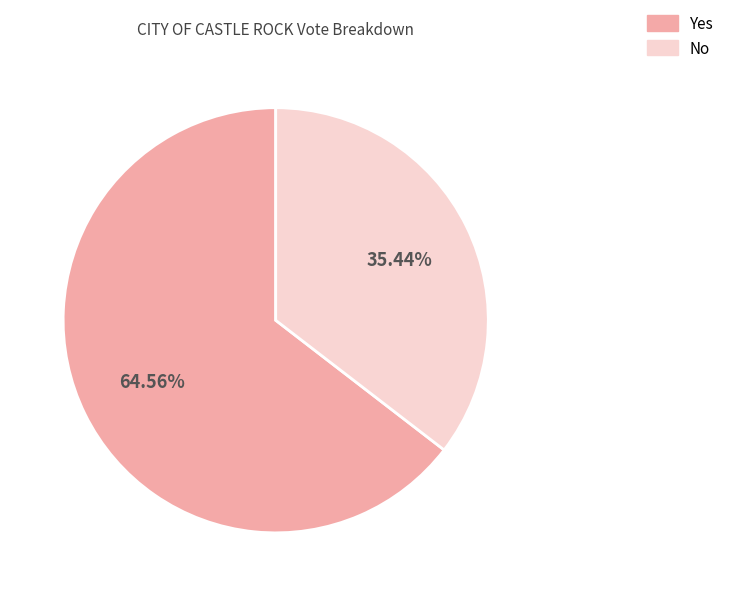

Which category has the biggest portion of the pie?

Yes